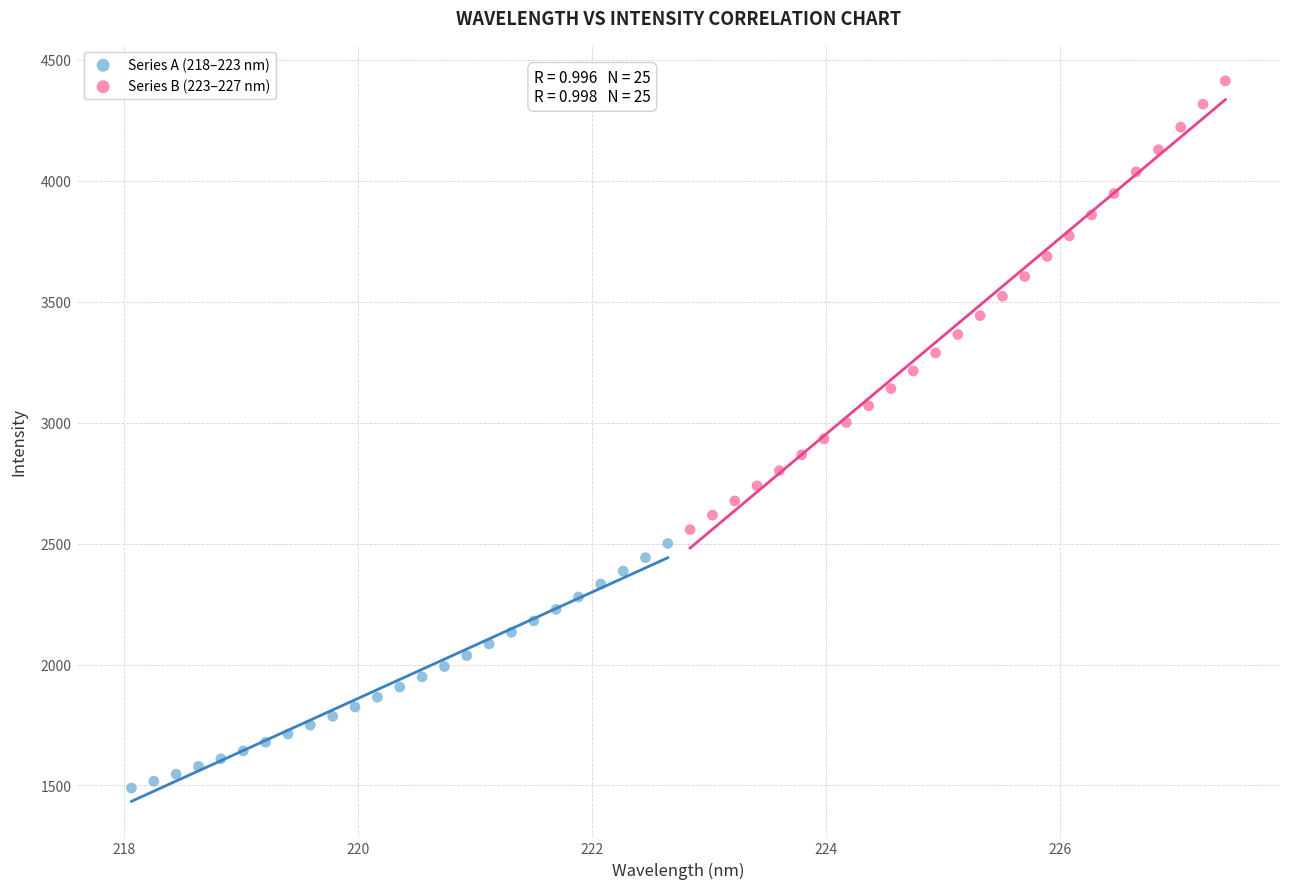

Which series contains the highest Y value?

Series B (223–227 nm)